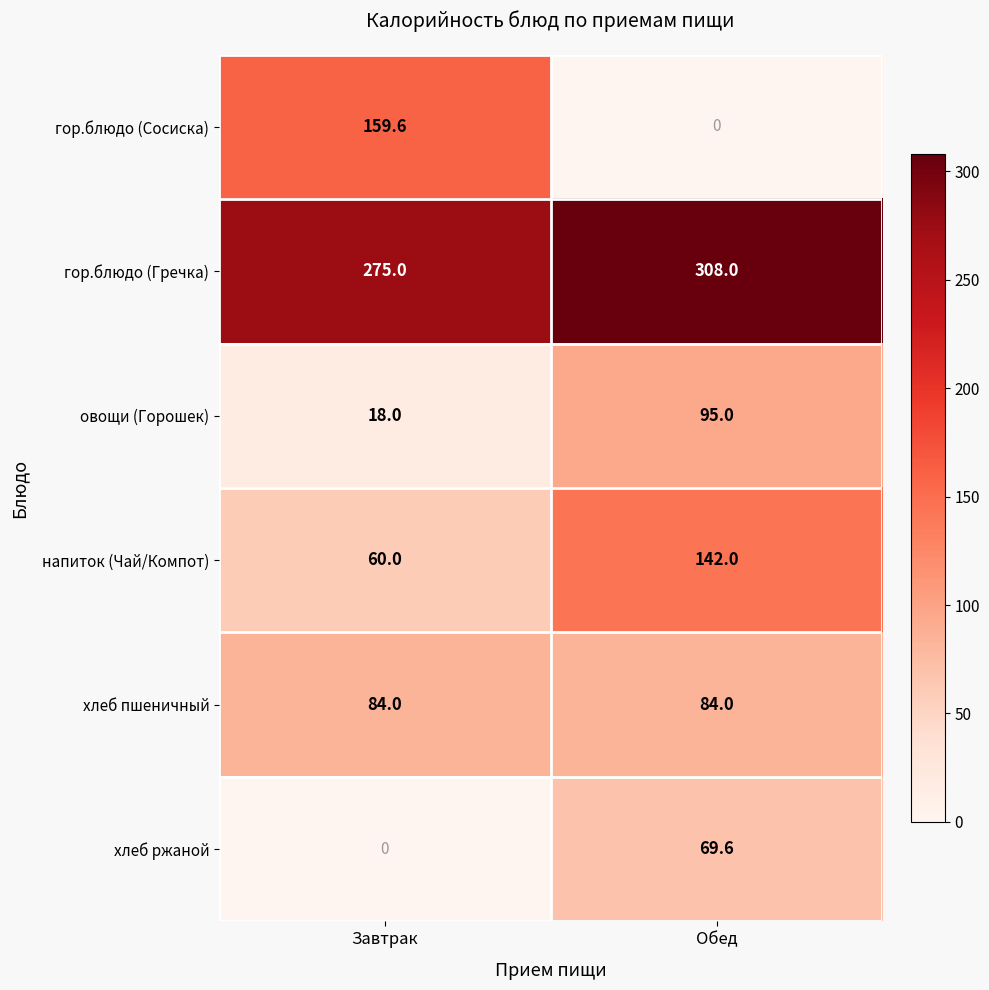

What is the difference between the maximum and minimum values in the овощи (Горошек) series?

77.0